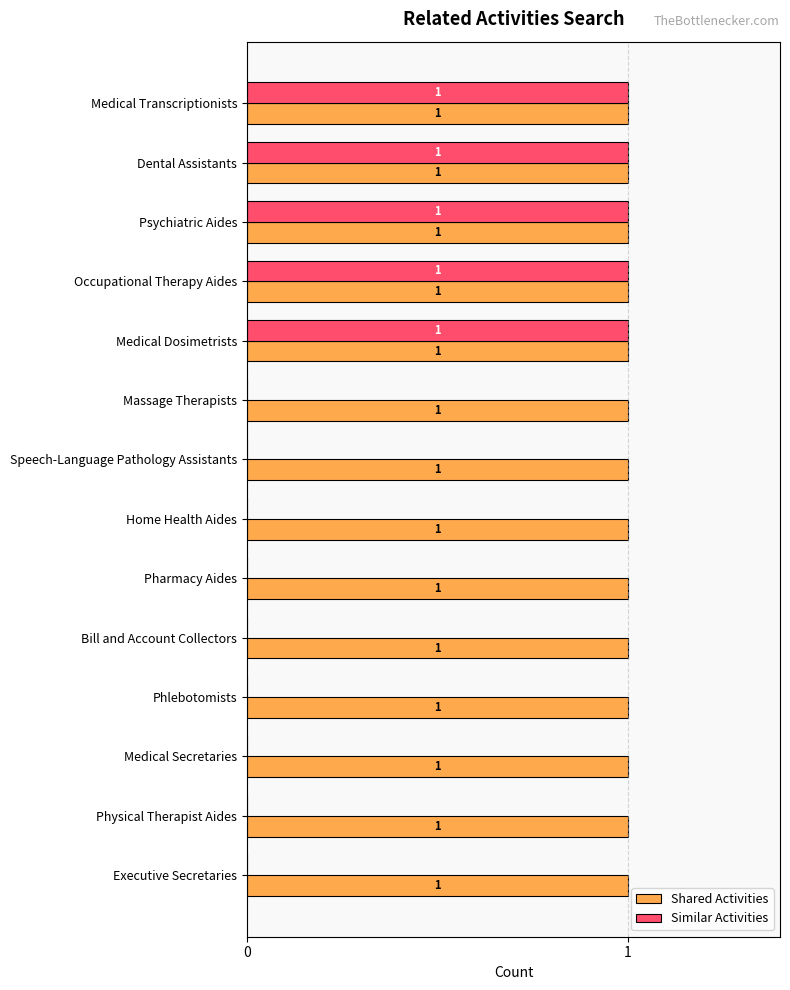

The Shared Activities series shows 1 at Occupational Therapy Aides. True or false?

True